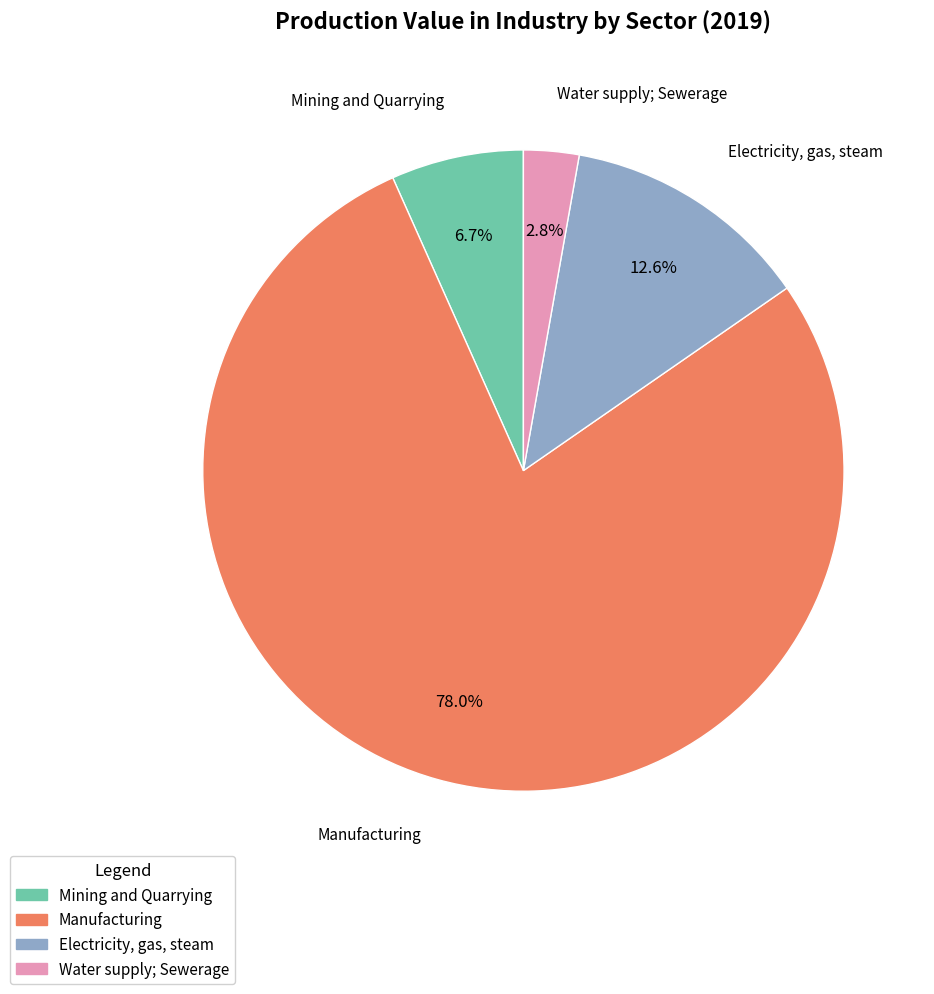

Does any single category account for the majority?

Yes